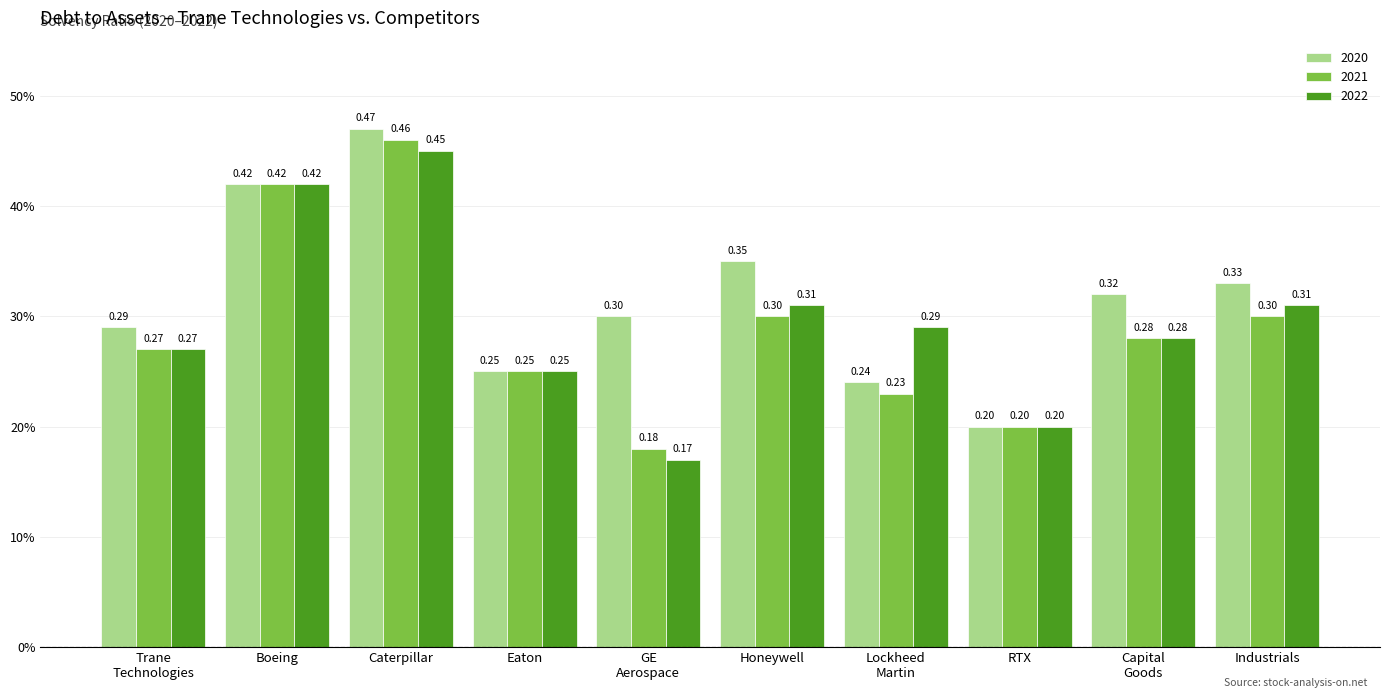

Does the chart contain any negative values?

No